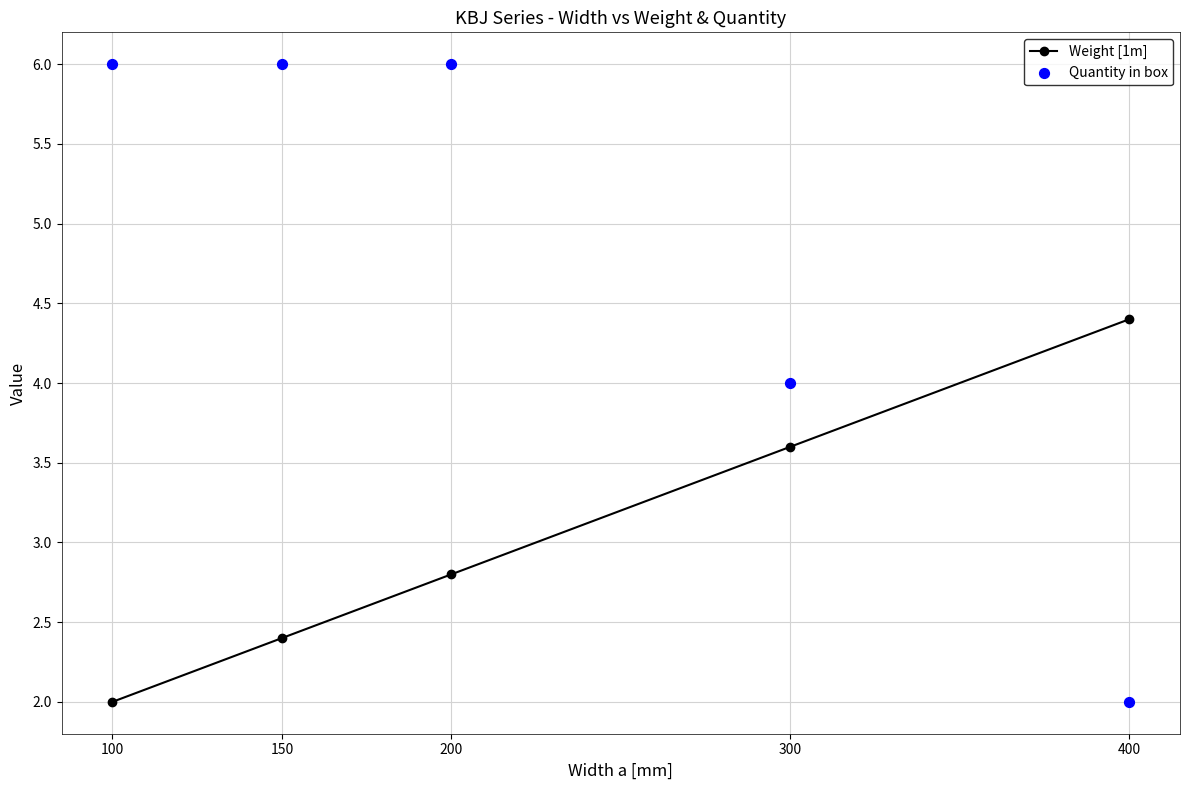

What are all the series names shown in the legend?

Weight [1m], Quantity in box